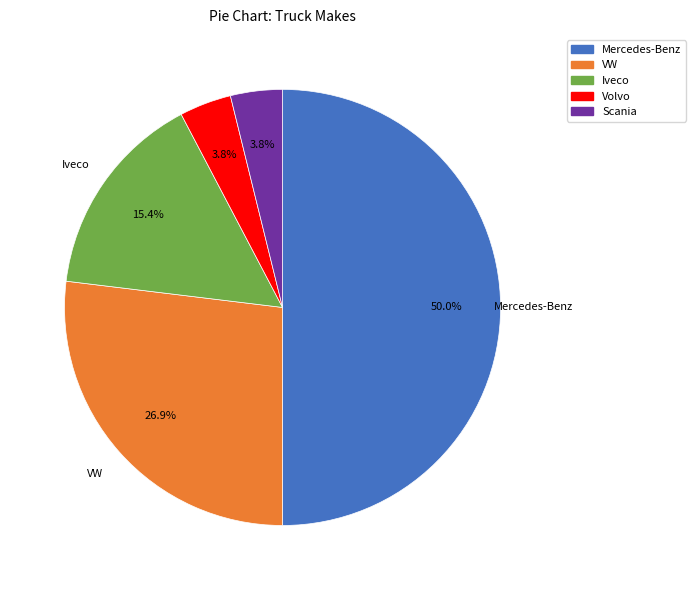

Which category has the biggest portion of the pie?

Mercedes-Benz